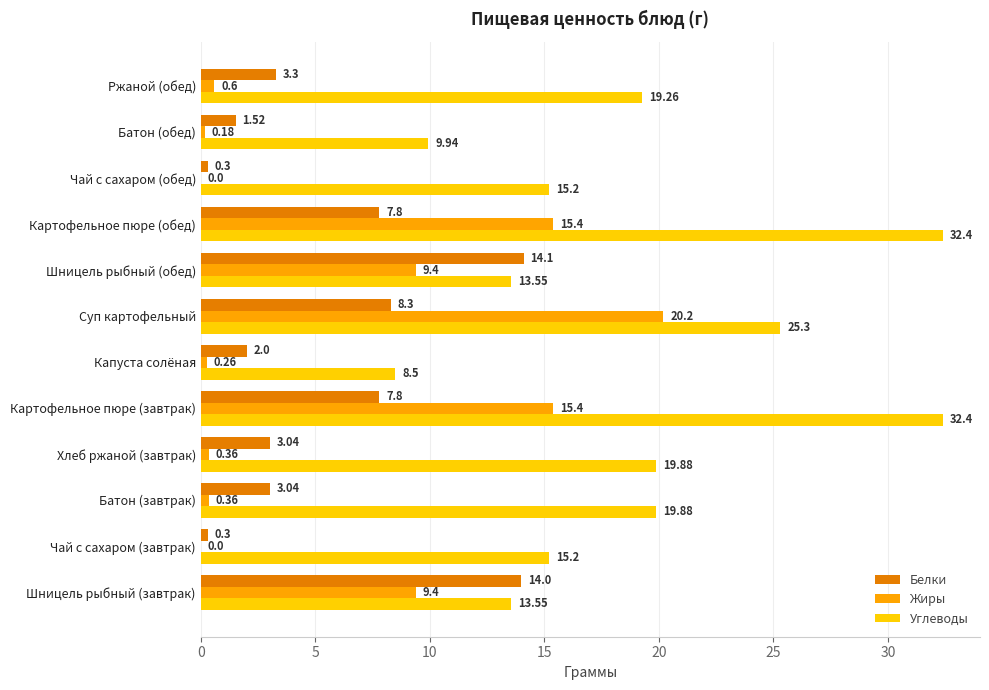

How many categories are shown in the chart?

12